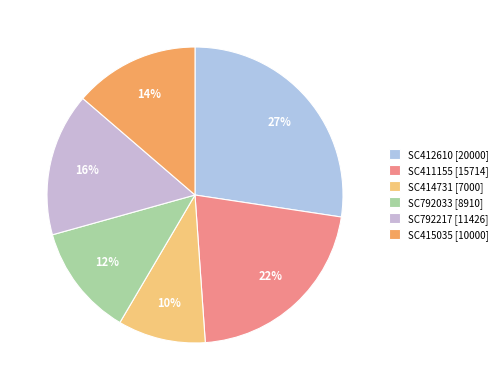

How many segments does this pie chart have?

6